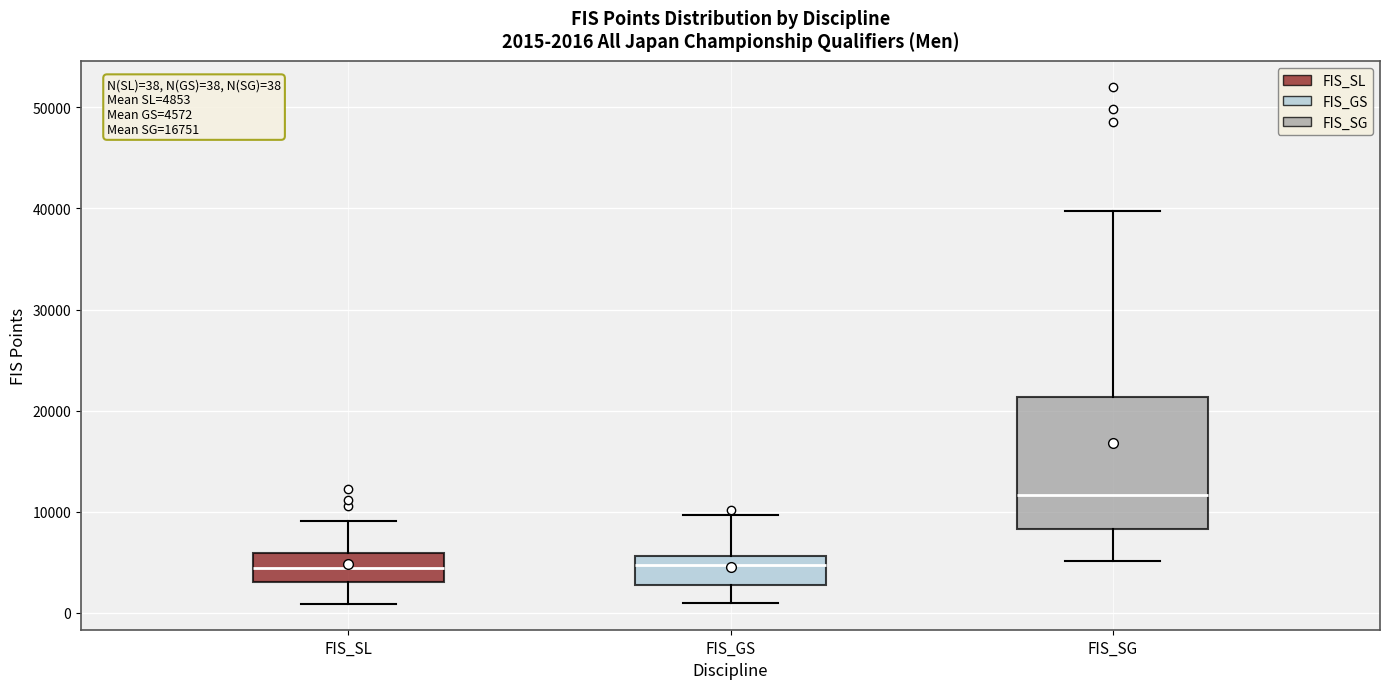

Which box's median line is the highest?

FIS_SG